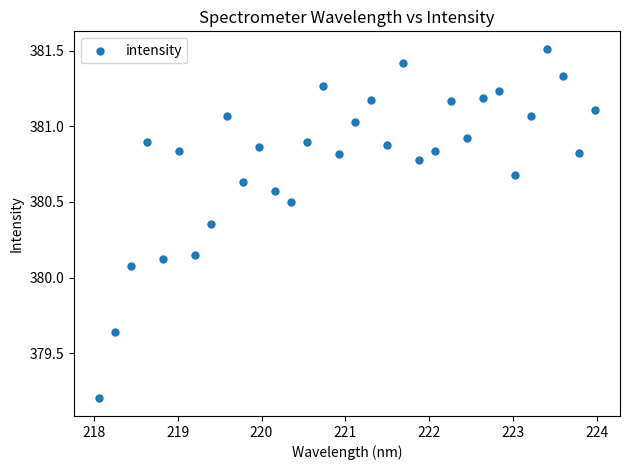

What is the range of Y values (max minus min)?

2.3